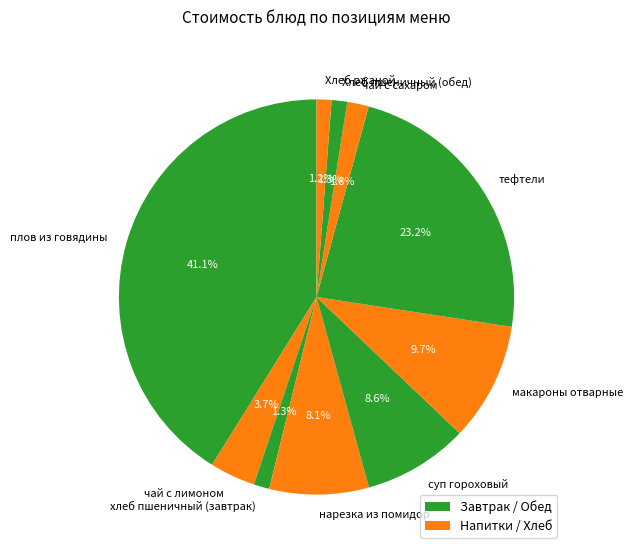

Which category has the biggest portion of the pie?

плов из говядины